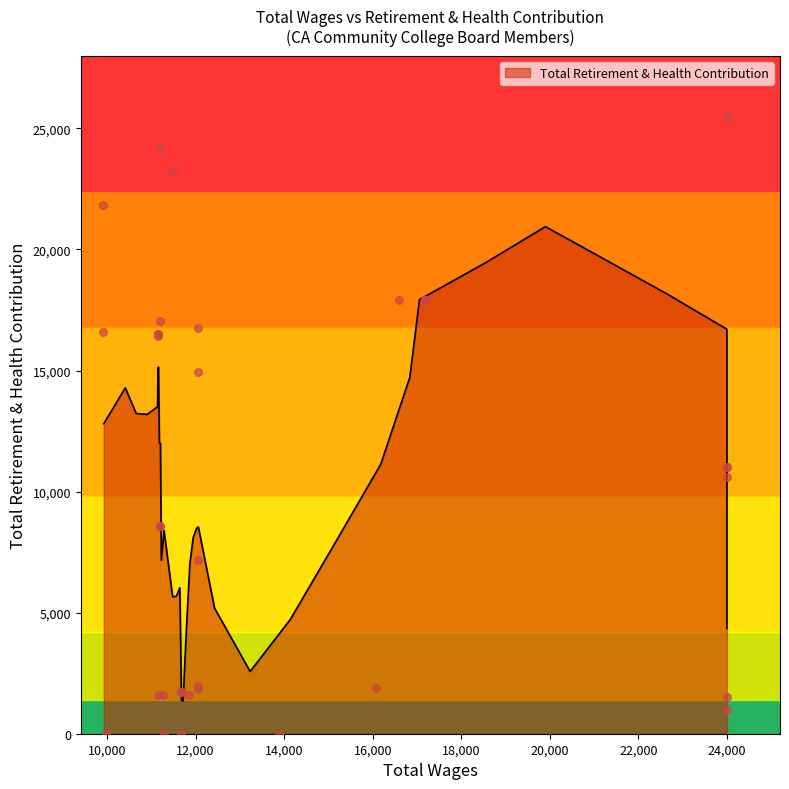

What is the change in value from 1 to 8?

-10505